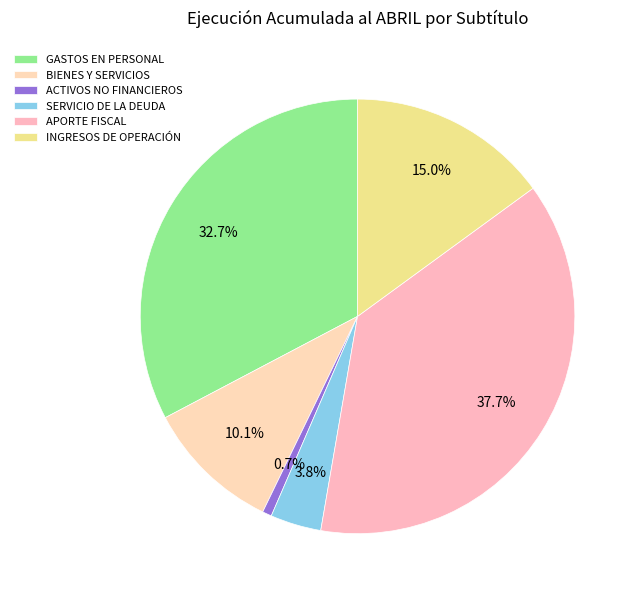

How many segments does this pie chart have?

6